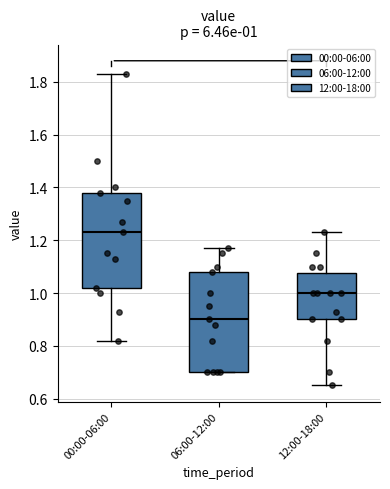

Which box's median line is the highest?

00:00-06:00